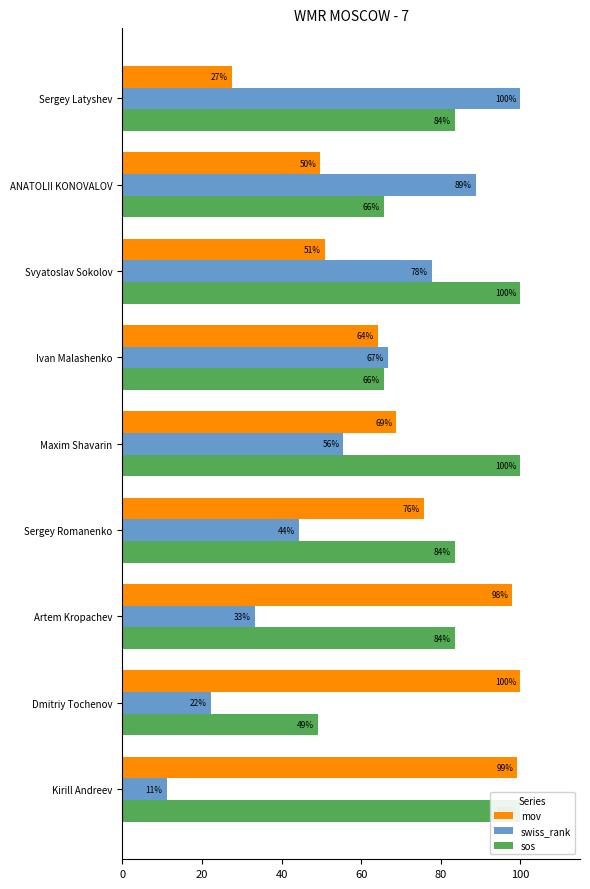

Rank the series by their maximum value, from highest to lowest.

mov, swiss_rank, sos